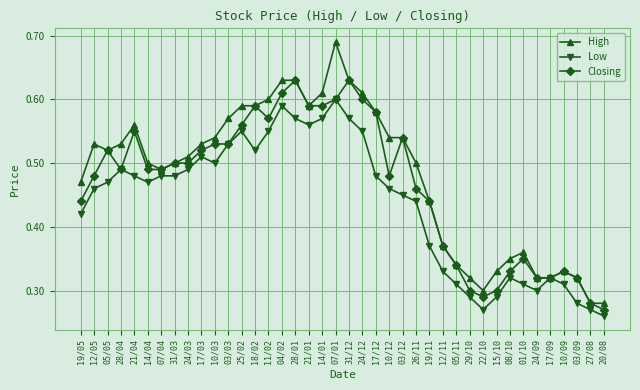

How many data points does each series have?

40